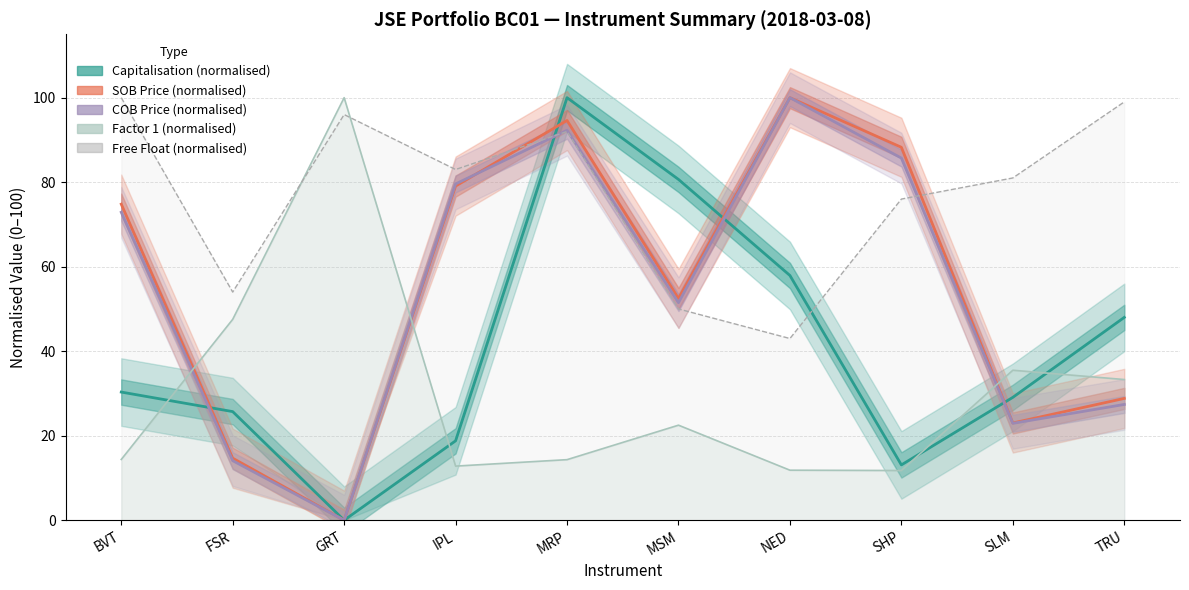

At which category is the sum across all series the highest?

MRP